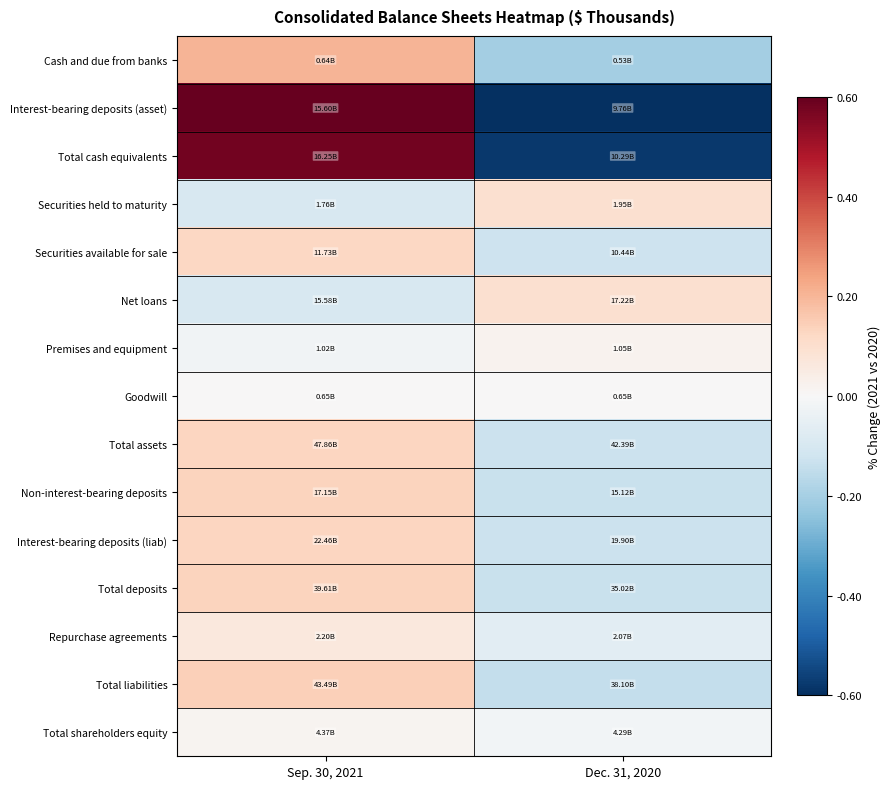

What is the smallest value displayed?

-0.6